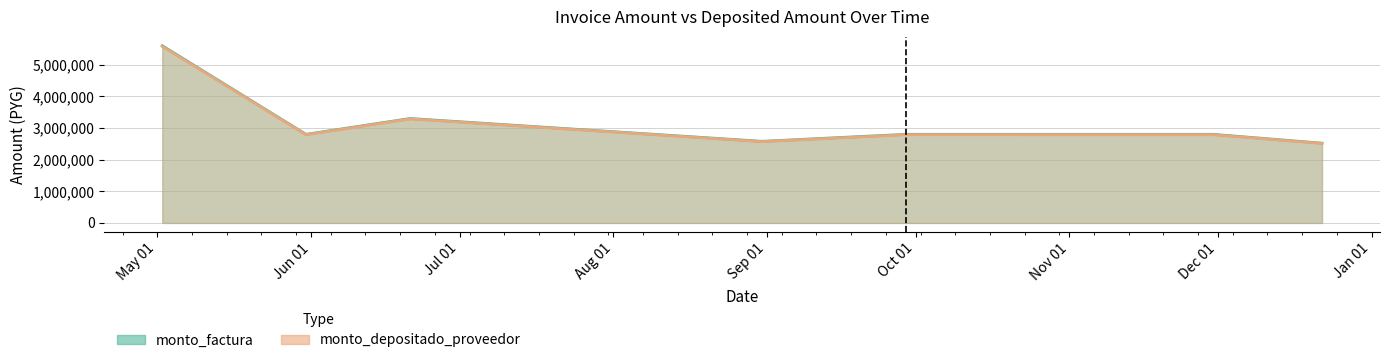

What is the value of the monto_factura point at the 3rd from the left?

3300000